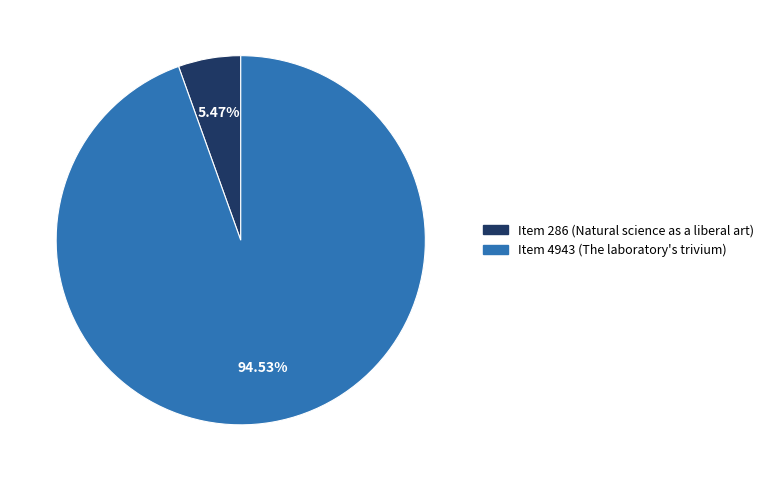

What is the ratio of the value at Item 4943 (The laboratory's trivium) to the value at Item 286 (Natural science as a liberal art)?

17.3